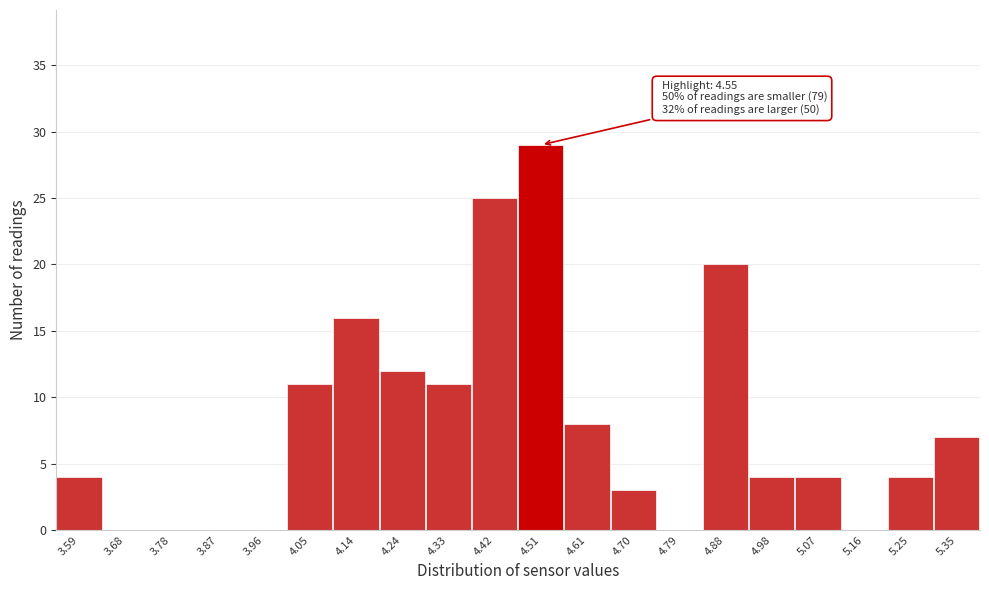

Reading left to right, transcribe all the data shown in this chart.

3.59=4	3.68=0	3.78=0	3.87=0	3.96=0	4.05=11	4.14=16	4.24=12	4.33=11	4.42=25	4.51=29	4.61=8	4.70=3	4.79=0	4.88=20	4.98=4	5.07=4	5.16=0	5.25=4	5.35=7